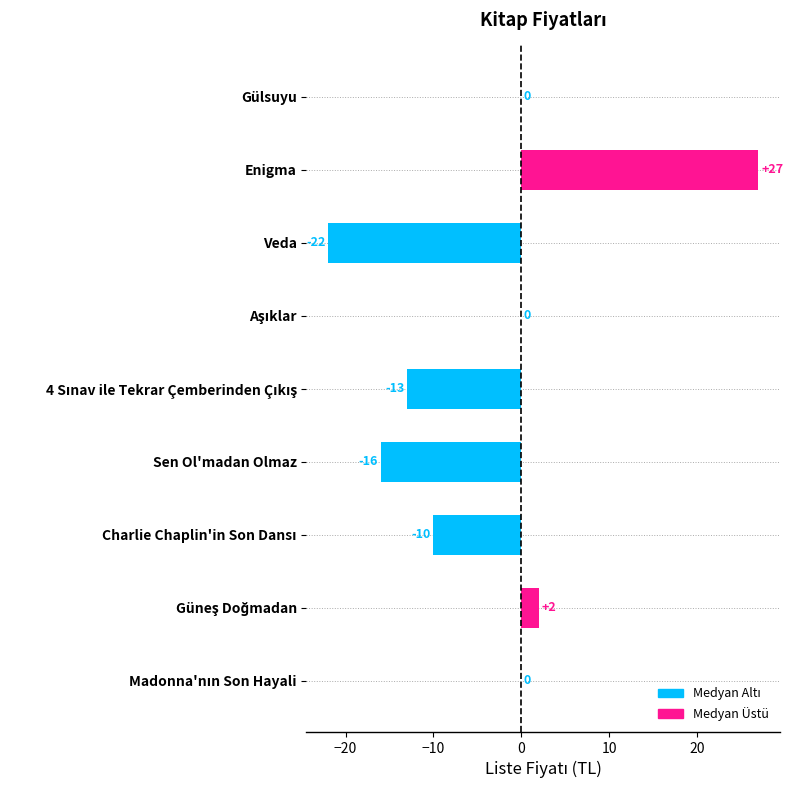

True or false: the data shows 27 at Enigma.

True